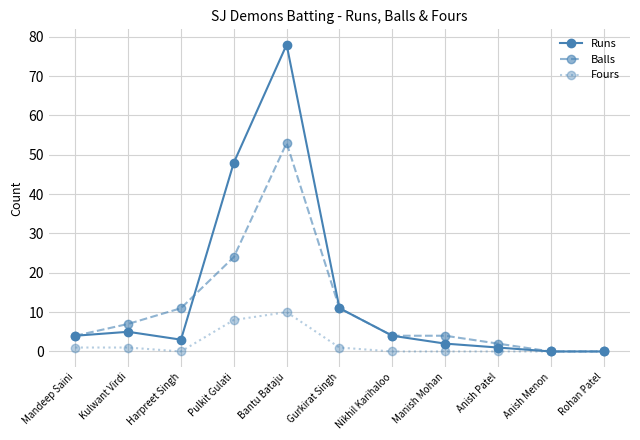

What is the difference between the Balls values at Harpreet Singh and Bantu Bataju?

42